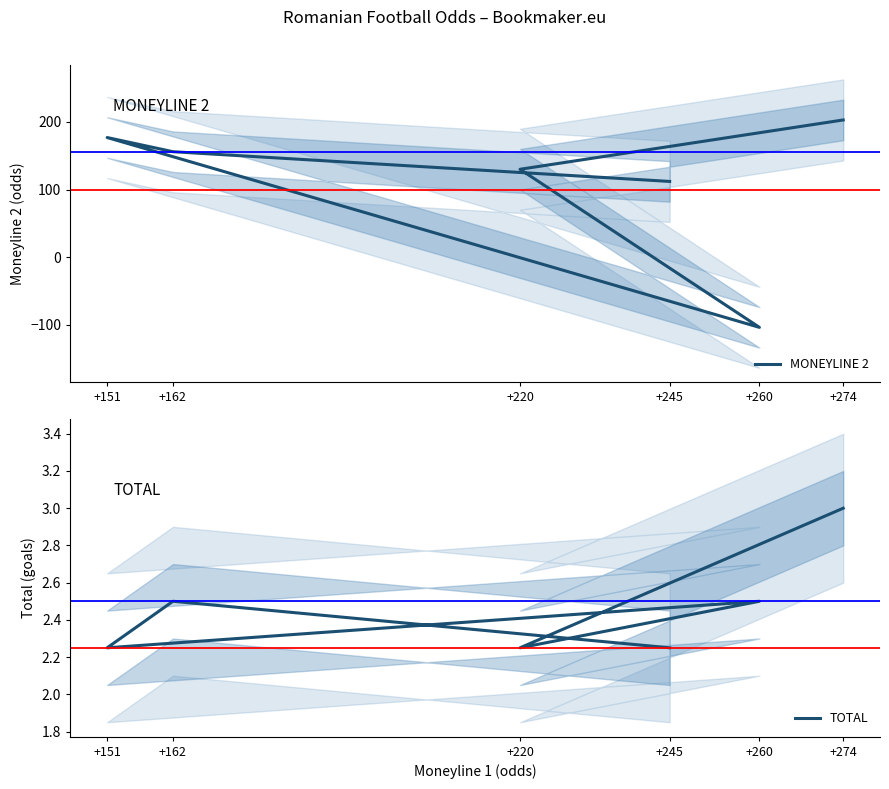

Reading left to right, what are all the values shown in this chart?

MONEYLINE 2: 203.0	130.0	-104.0	177.0	156.0	112.0
TOTAL: 3.0	2.2	2.5	2.2	2.5	2.2